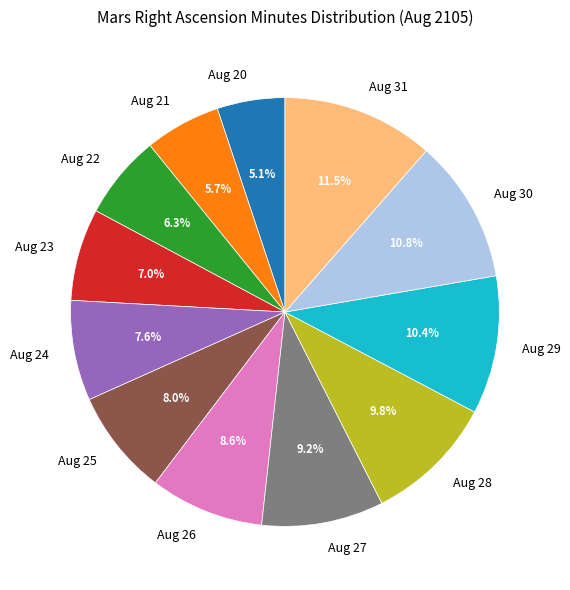

What portion of the pie excludes Aug 21?

94.3%